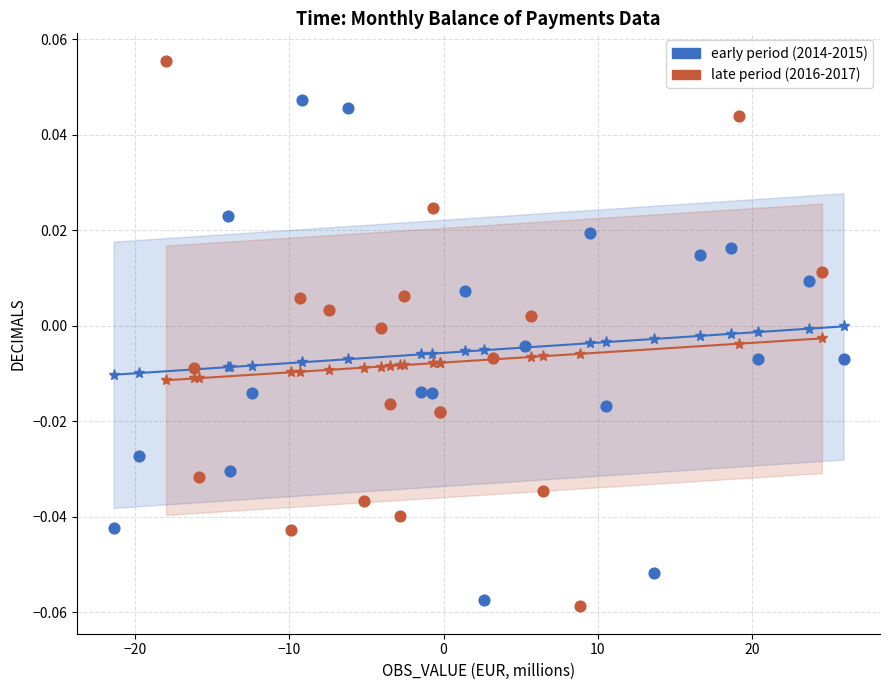

What are all the series names shown in the legend?

early period (2014-2015), late period (2016-2017)